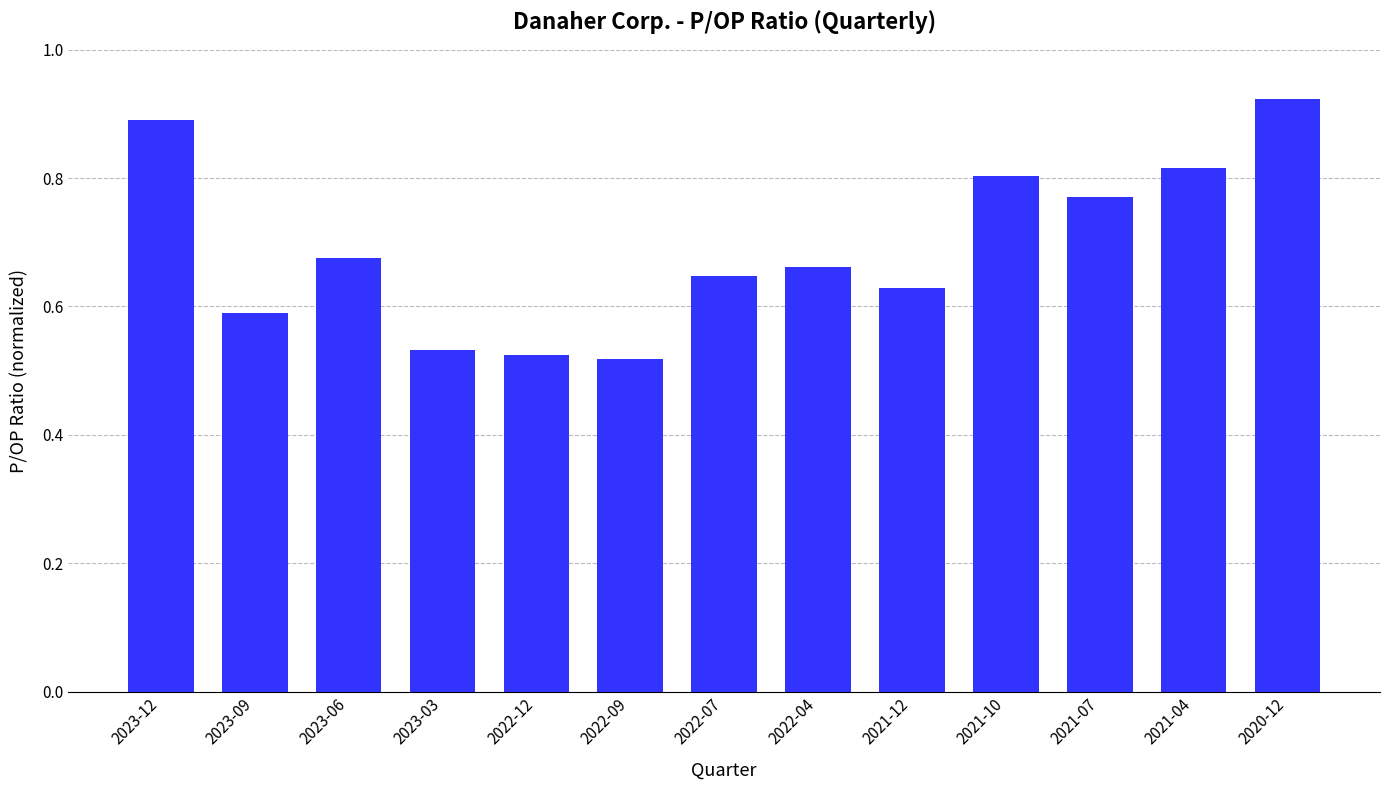

What is the sum of all values?

9.0